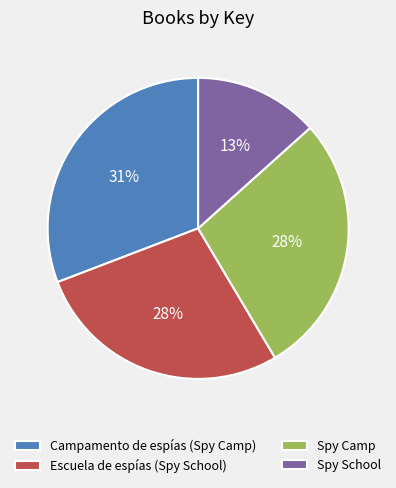

Which category has the smallest portion of the pie?

Spy School